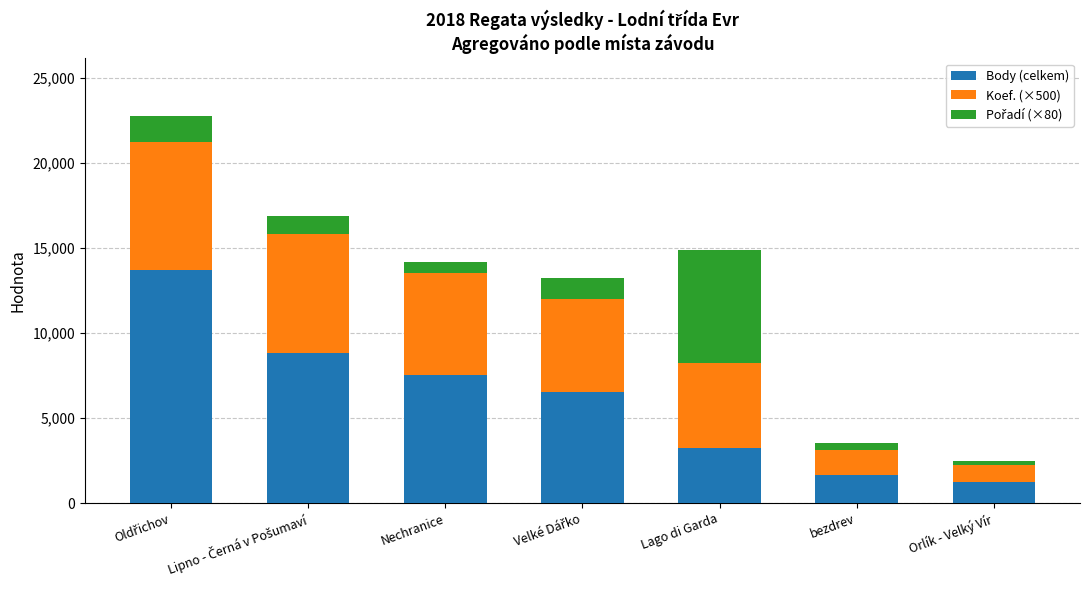

Is it true that Body (celkem) equals 7551 at Nechranice?

True